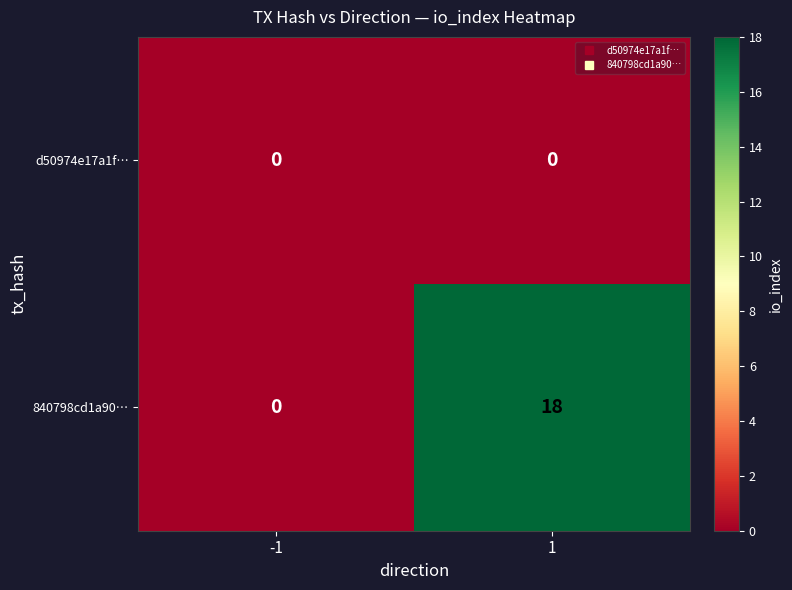

What is the total value across all series at 1?

18